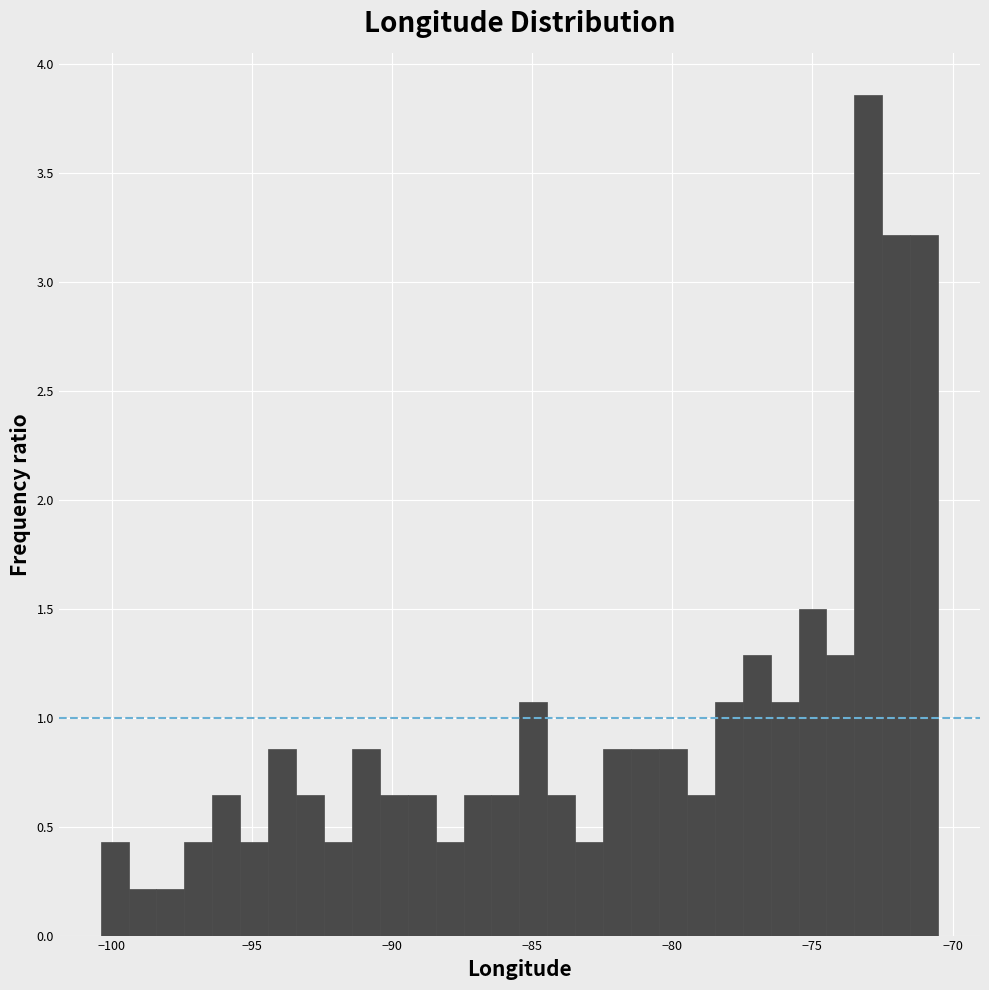

Around what value on the x-axis is the tallest bar? Give the approximate position of its centre, as read against the axis.

-73.0